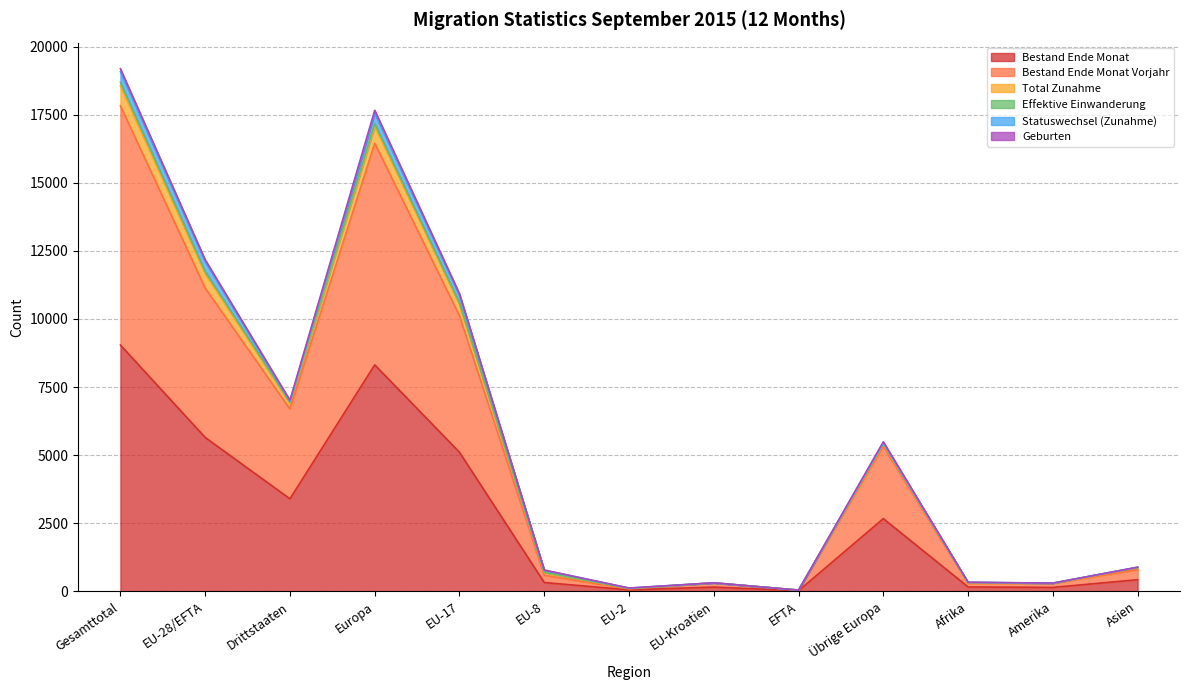

The Bestand Ende Monat series shows 2667 at Übrige Europa. True or false?

True